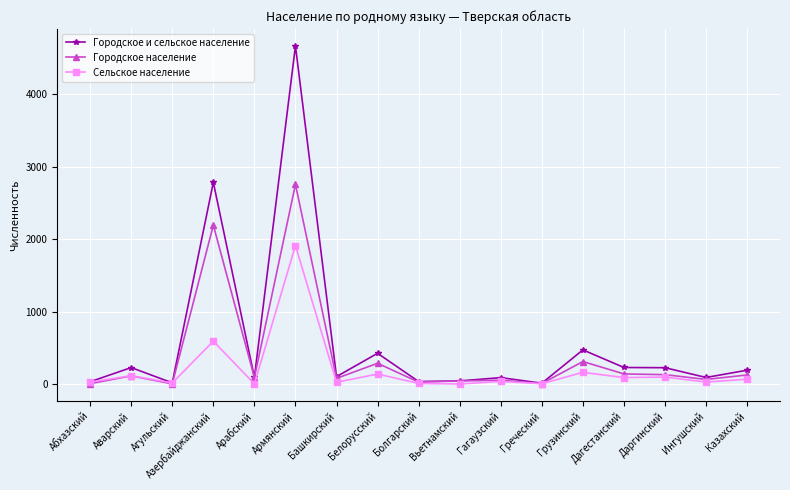

True or false: Городское население has a value of 2756 at Армянский.

True